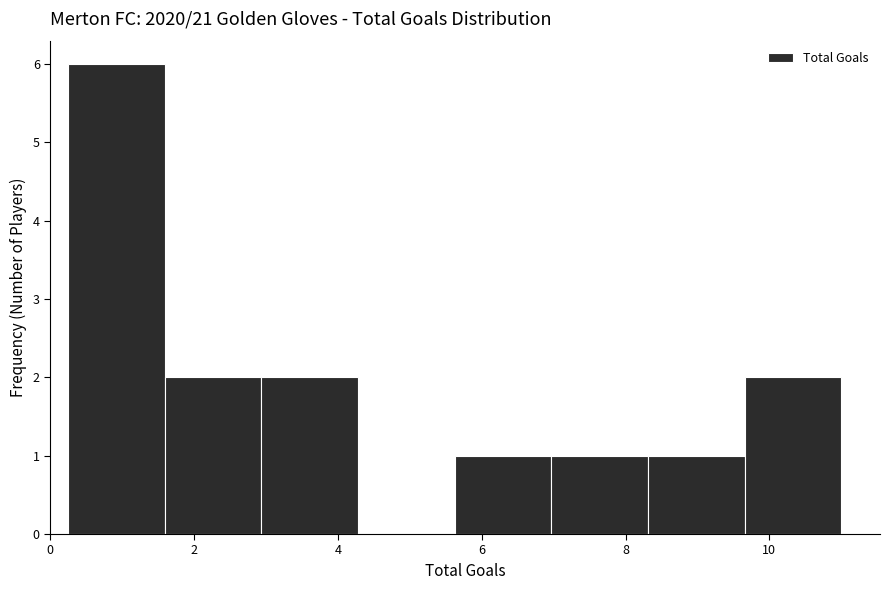

Reading left to right, list every bar in this chart as the range it spans on the x-axis followed by its height. Neither the bar edges nor the heights are printed on the chart, so give them approximately, as read against the axes.

0.2 to 1.6: 6
1.6 to 3.0: 2
3.0 to 4.2: 2
4.2 to 5.6: 0
5.6 to 7.0: 1
7.0 to 8.4: 1
8.4 to 9.6: 1
9.6 to 11.0: 2